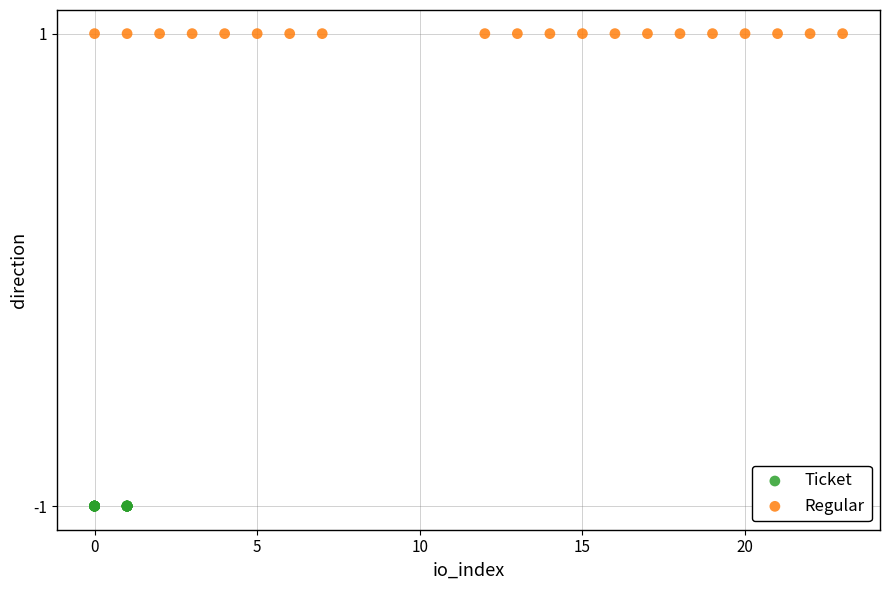

Which series contains the lowest Y value?

Ticket